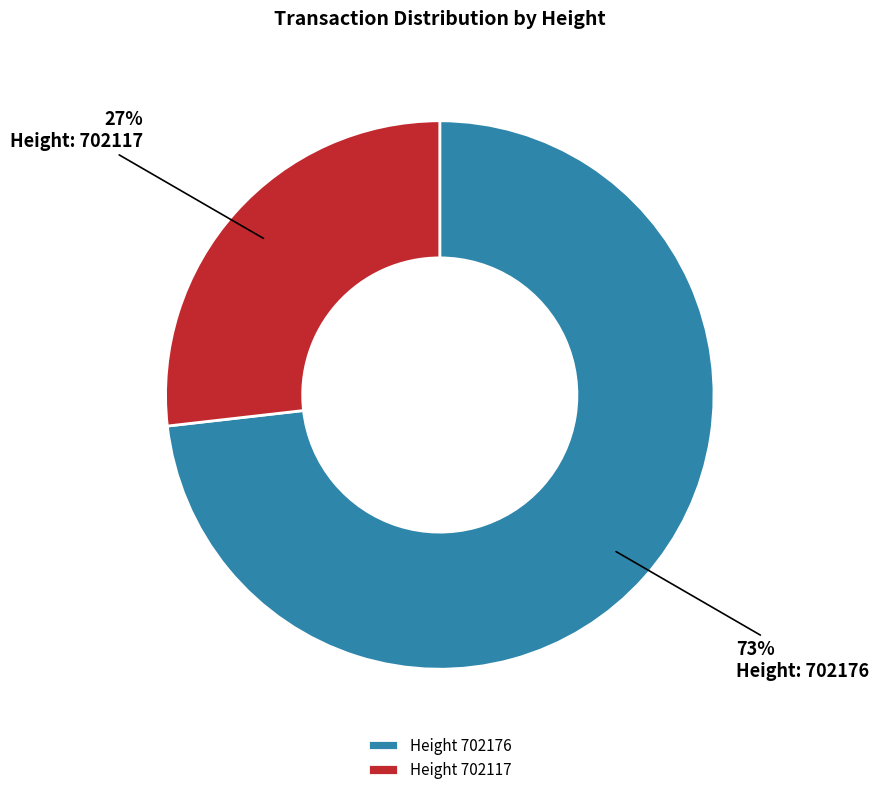

How many segments does this pie chart have?

2